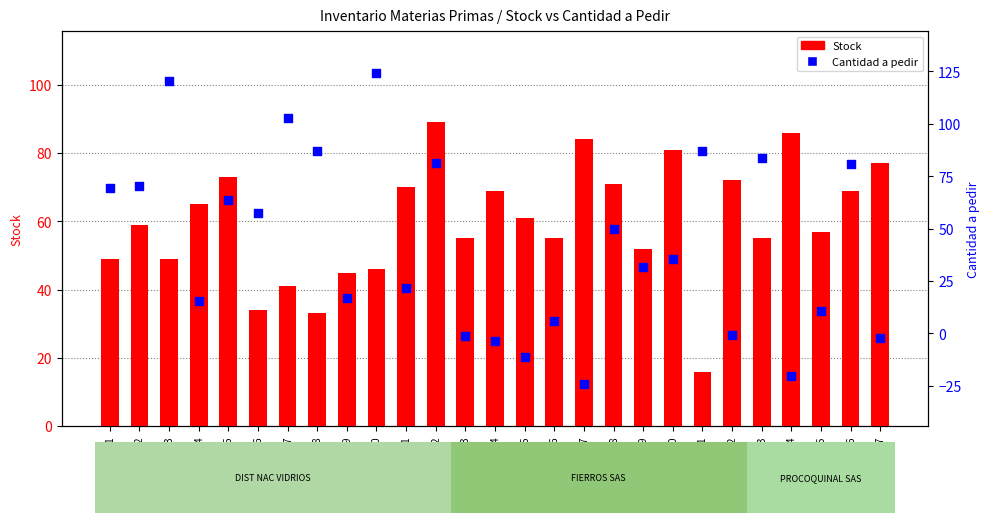

Which series reaches the maximum Y coordinate?

Cantidad a pedir